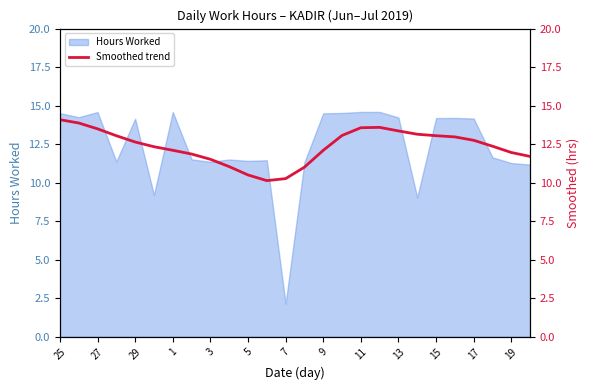

Which category has the lowest value in the Hours Worked series?

7